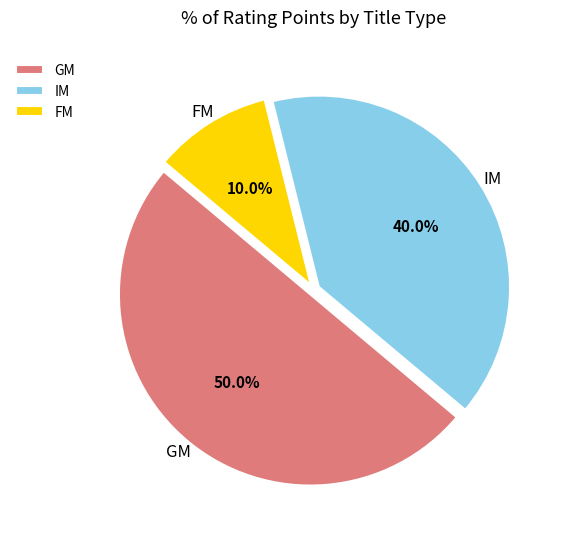

What is the largest slice in the pie chart?

GM